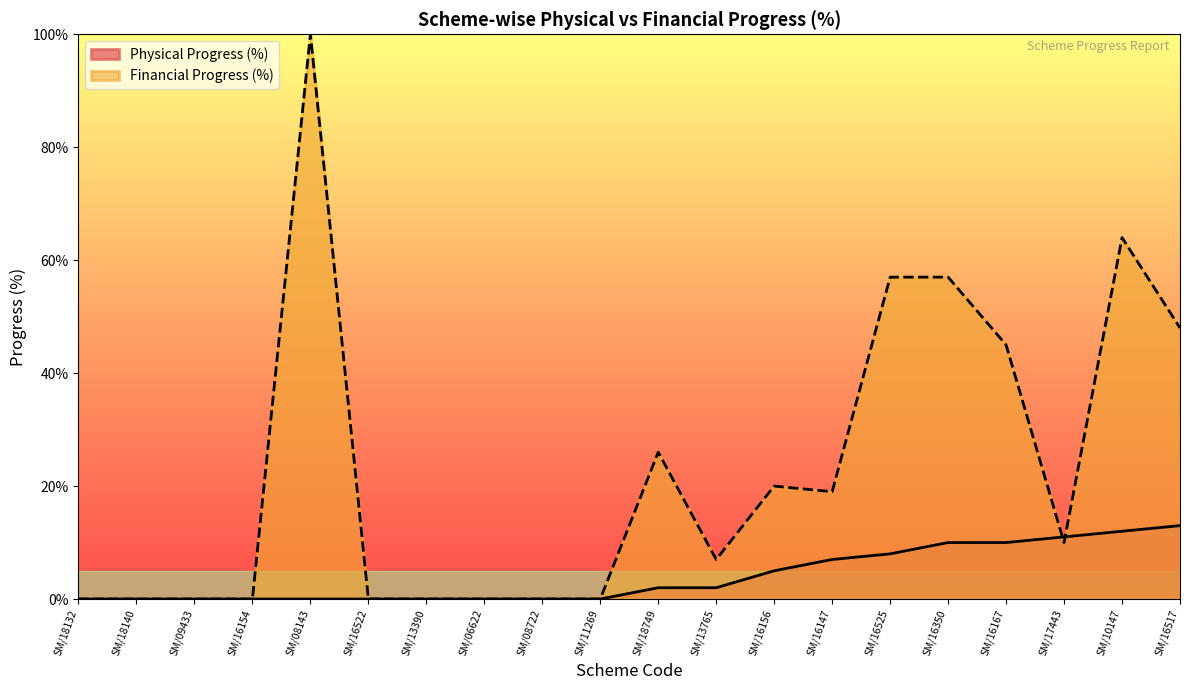

What is the total value across all series at SM/16517?

61